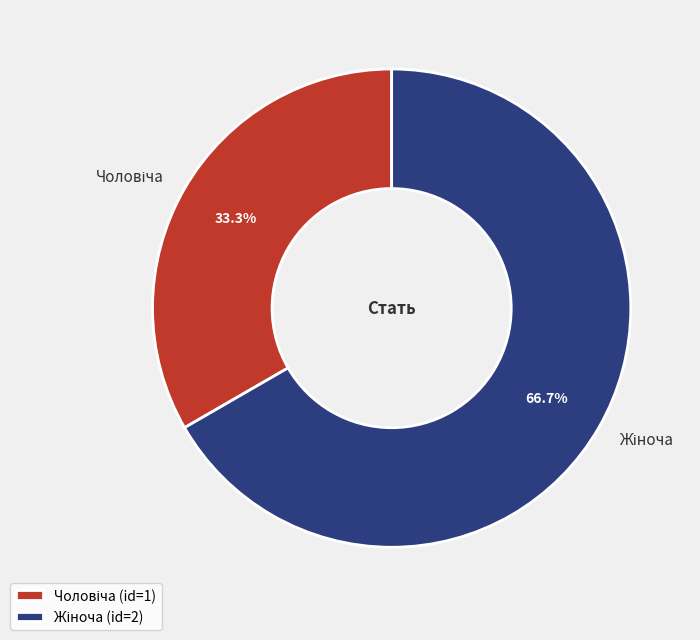

Is there any slice that represents more than half of the pie?

Yes